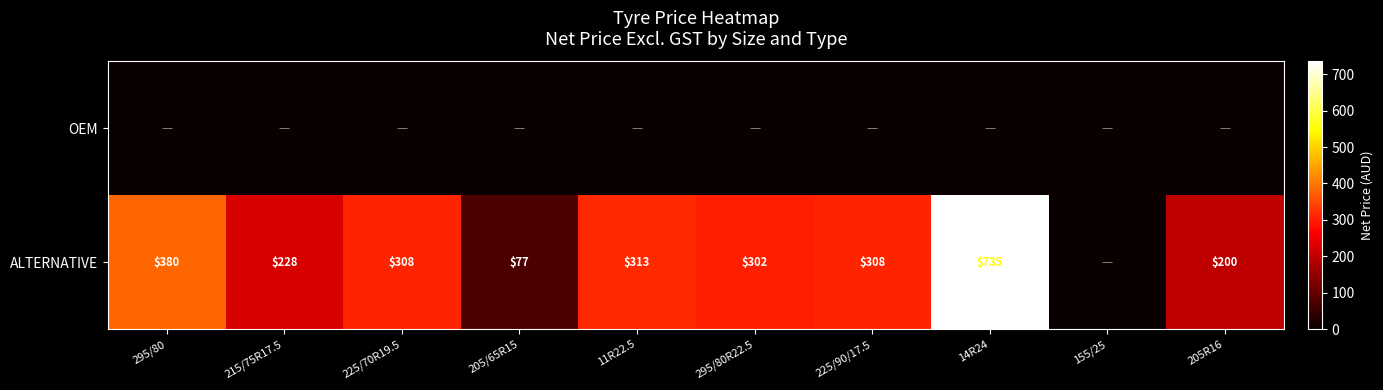

True or false: ALTERNATIVE has a value of 661 at 295/80.

False